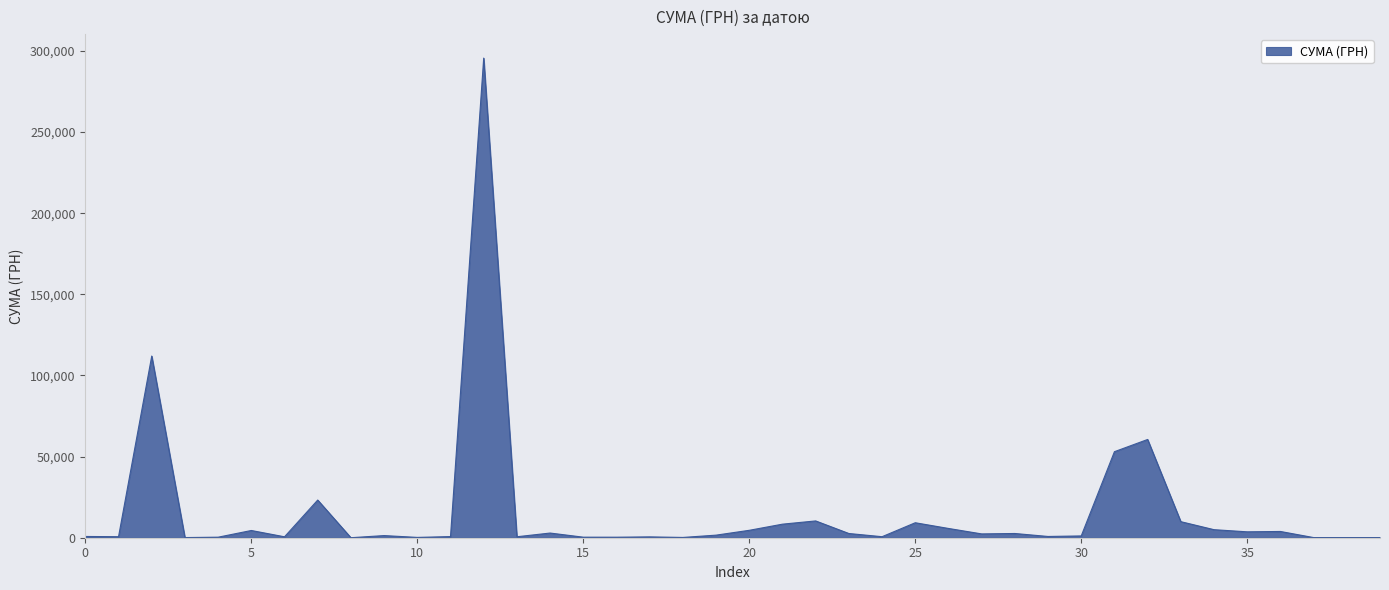

What is the difference between the maximum and minimum values?

295627.4